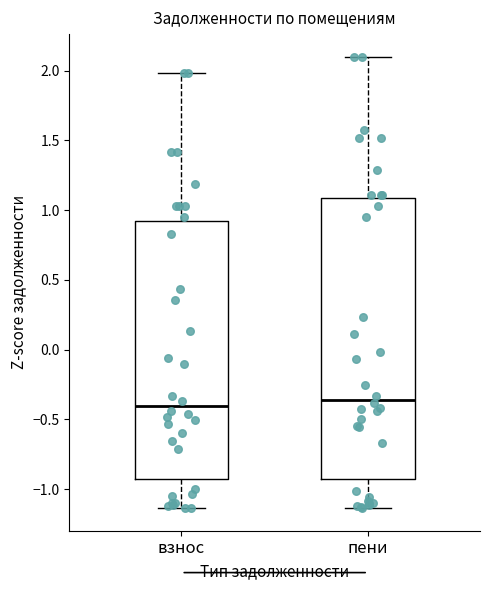

Which box is the tallest, from its lower edge to its upper edge?

пени